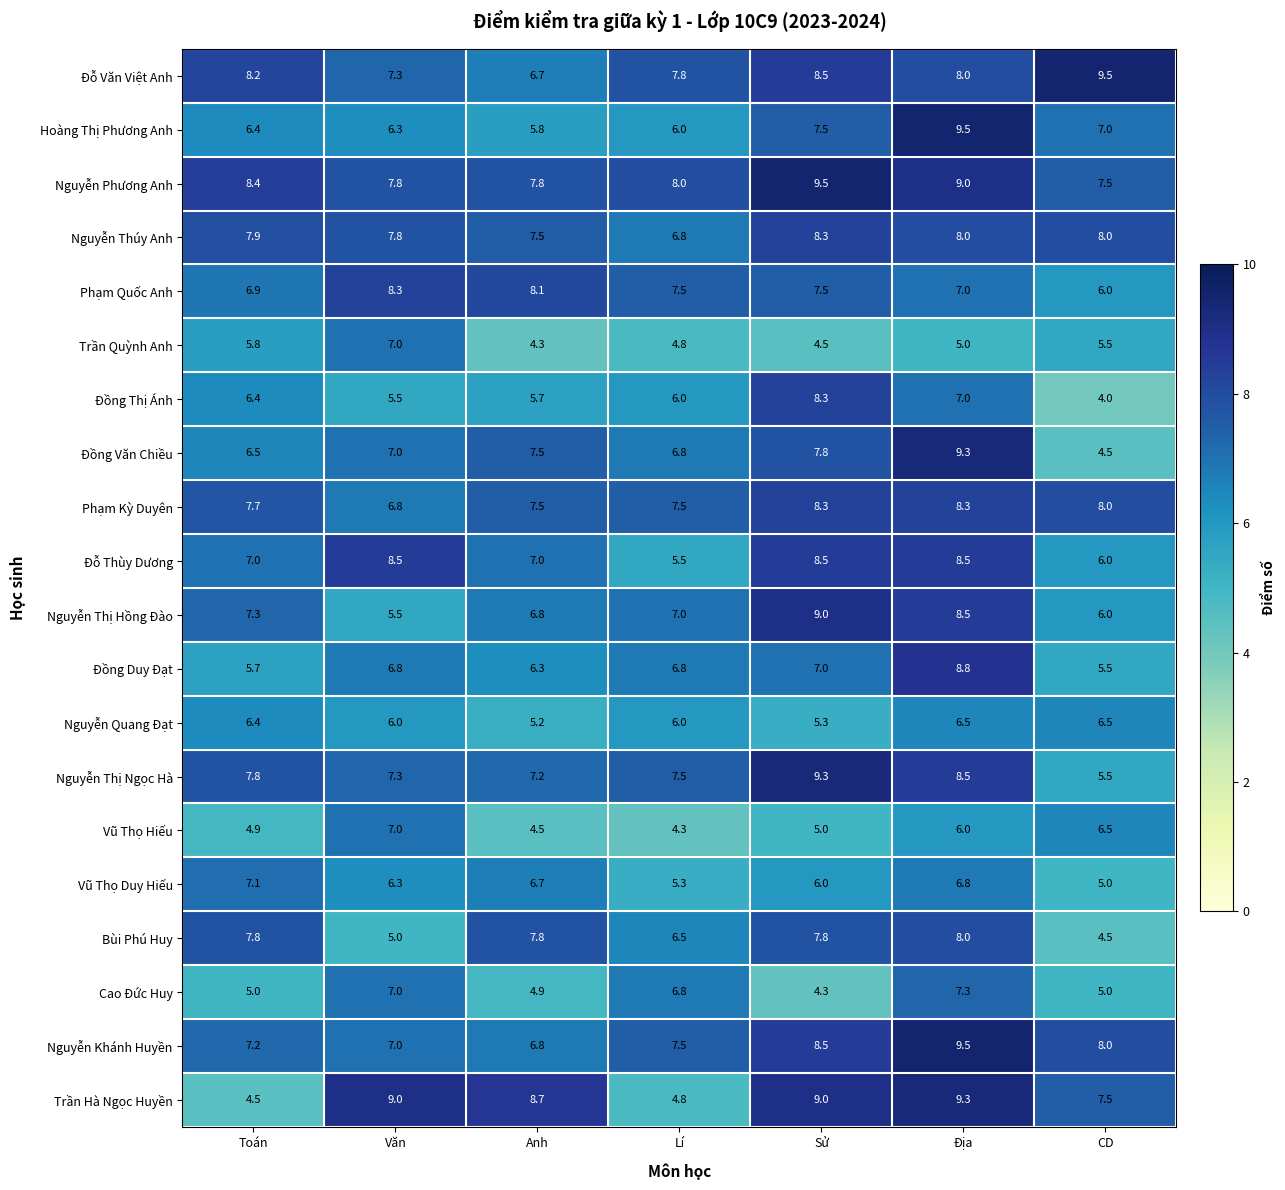

What value does the Nguyễn Thúy Anh series have at Địa?

8.0